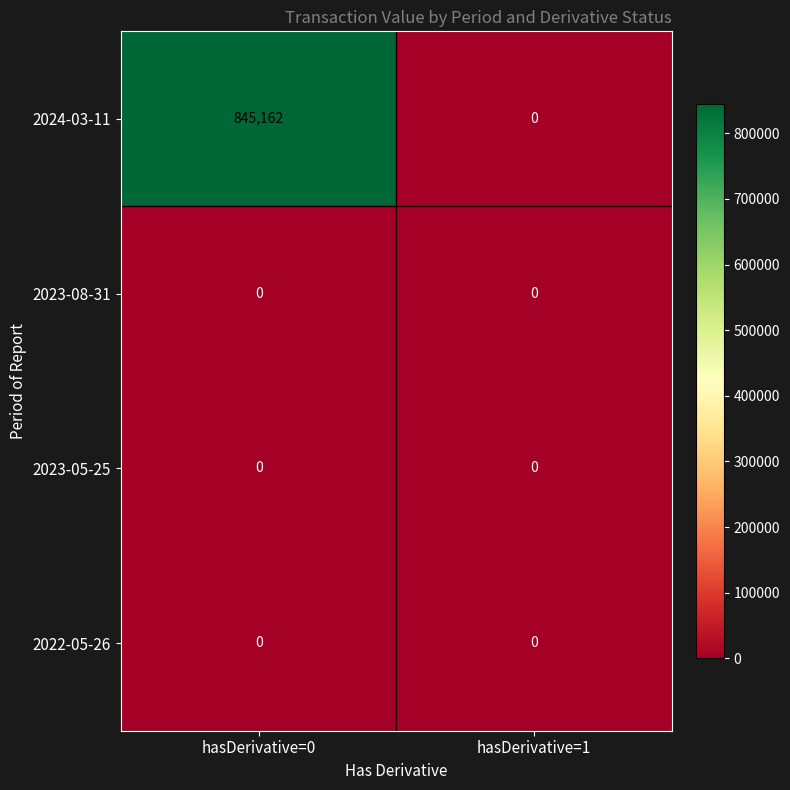

Reading left to right, transcribe all the data shown in this chart.

2024-03-11: 845162	0
2023-08-31: 0	0
2023-05-25: 0	0
2022-05-26: 0	0